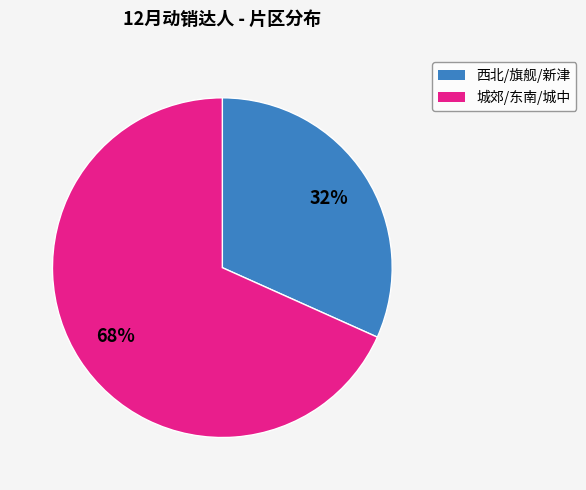

Is there a majority slice in this chart?

Yes